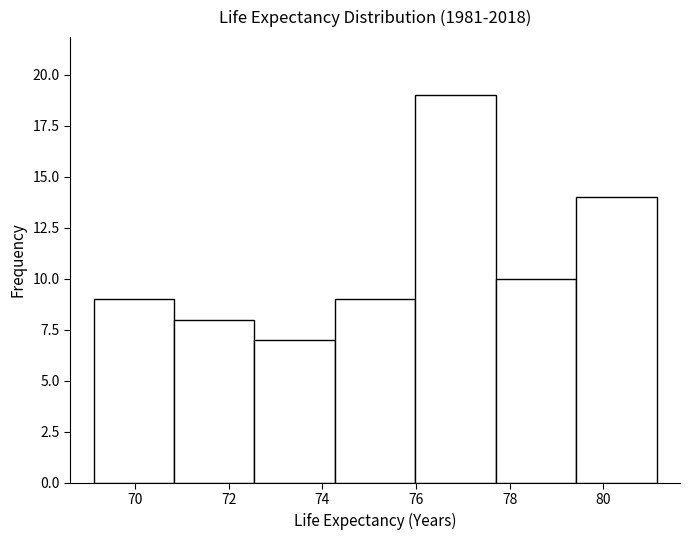

What is the height of the bar covering 69.2 to 70.8 on the x-axis? Neither the bar edges nor the heights are printed on the chart, so give them approximately, as read against the axes.

9